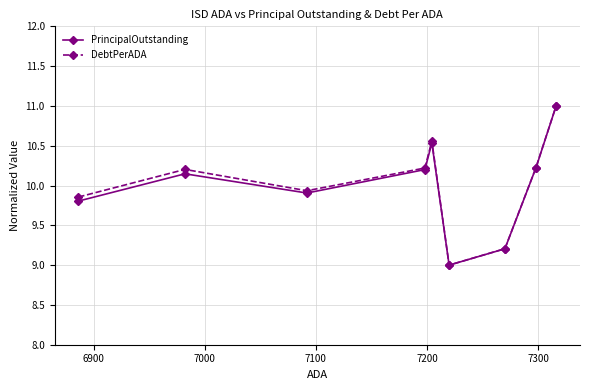

What is the minimum value shown in the chart?

9.0